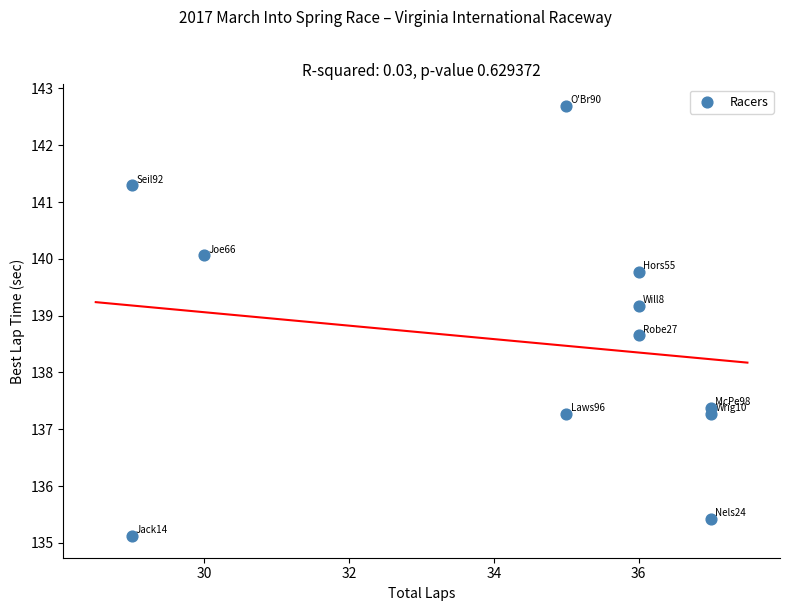

What is the average X value?

34.3